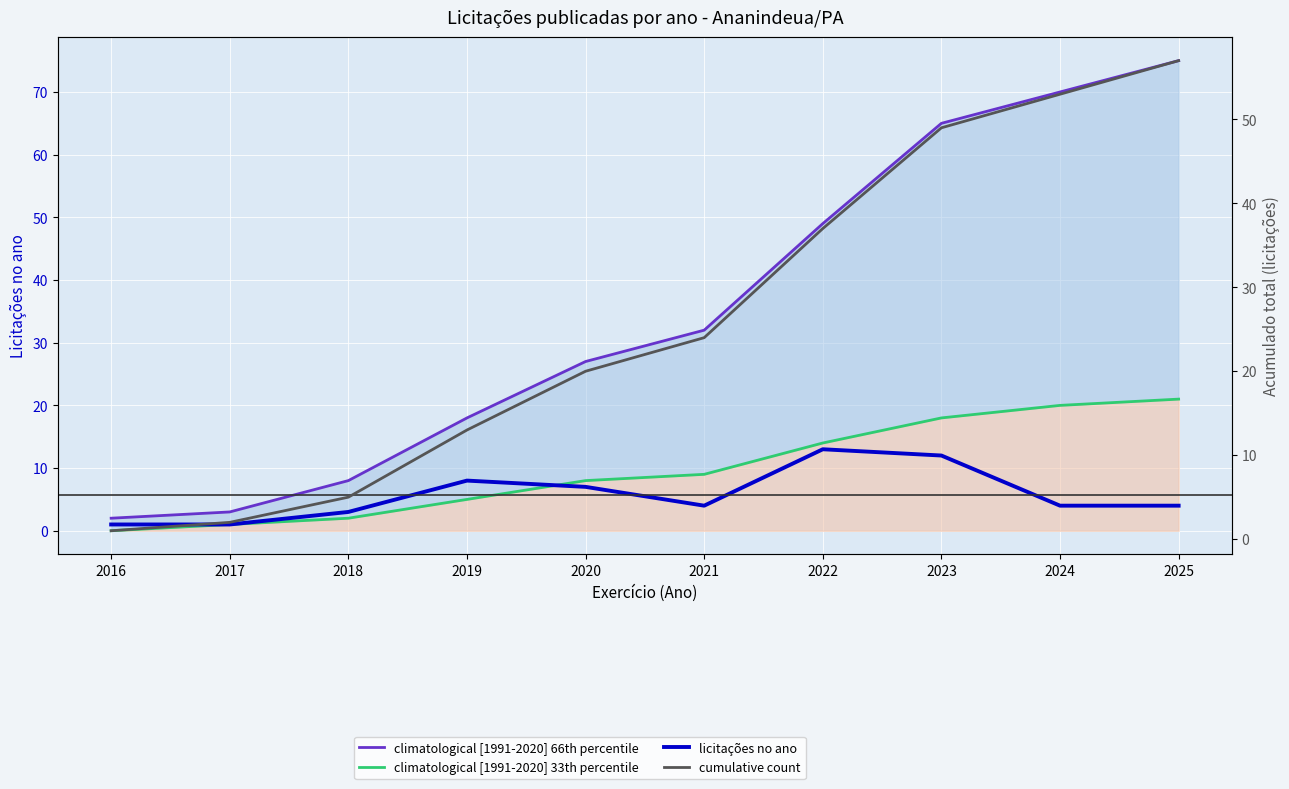

How many values in climatological [1991-2020] 33th percentile are above zero?

9